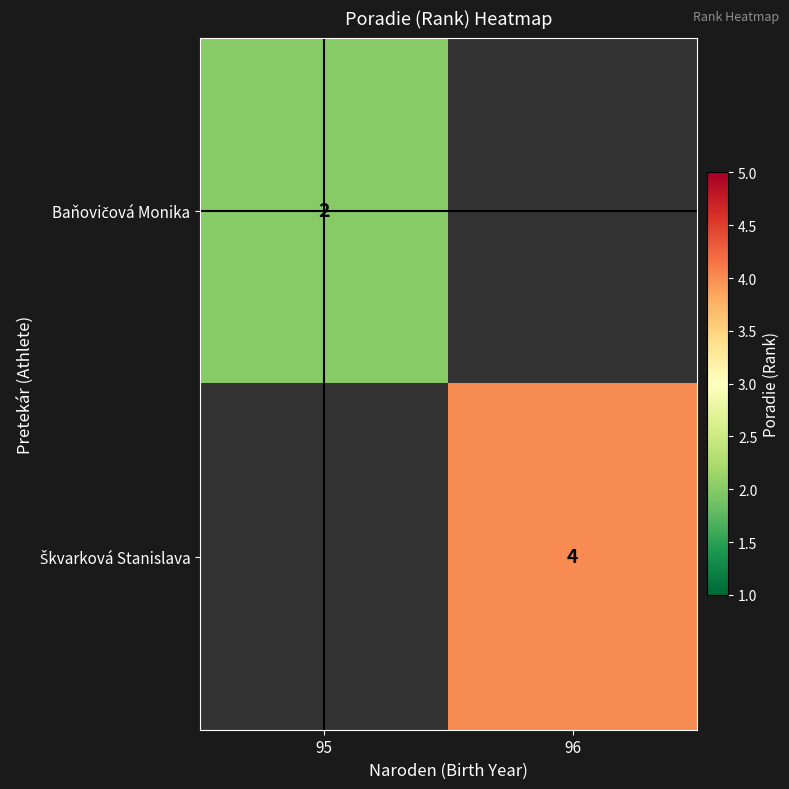

List the labels in order of Baňovičová Monika value, smallest first.

95, 96